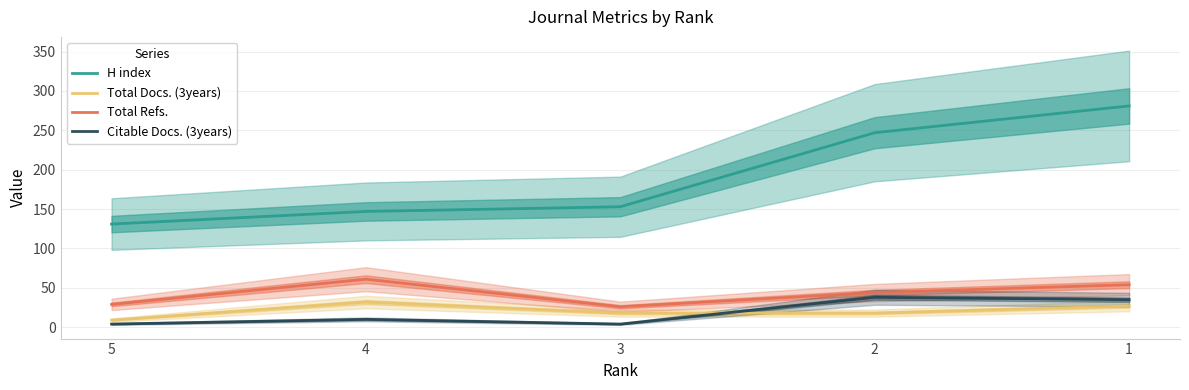

True or false: Total Docs. (3years) and H index cross at least once.

False